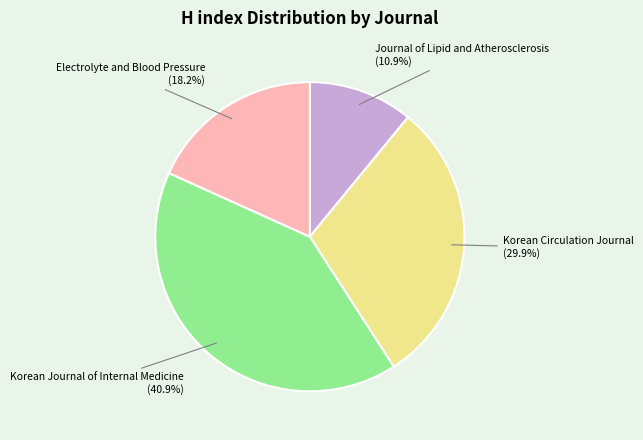

Which category has the smallest portion of the pie?

Journal of Lipid and Atherosclerosis